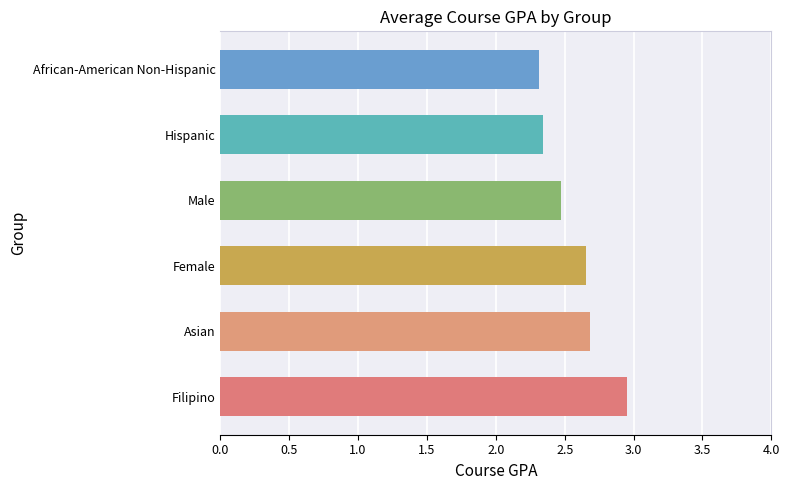

What is the difference between the second highest and second lowest values in the Asian series?

0.2